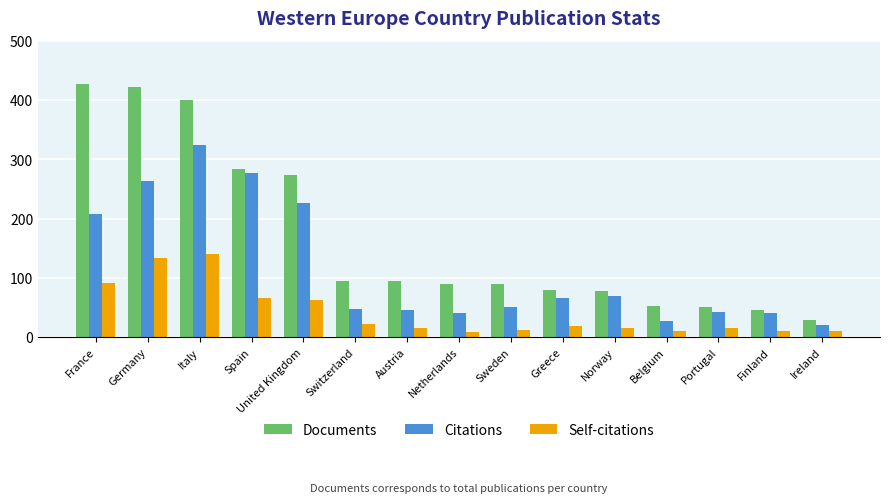

At Ireland, list the series in order from largest to smallest.

Documents, Citations, Self-citations